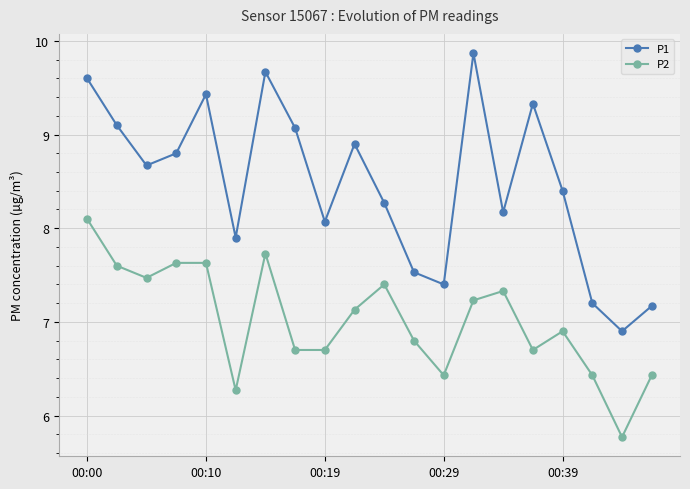

True or false: P2 and P1 intersect in this chart.

False